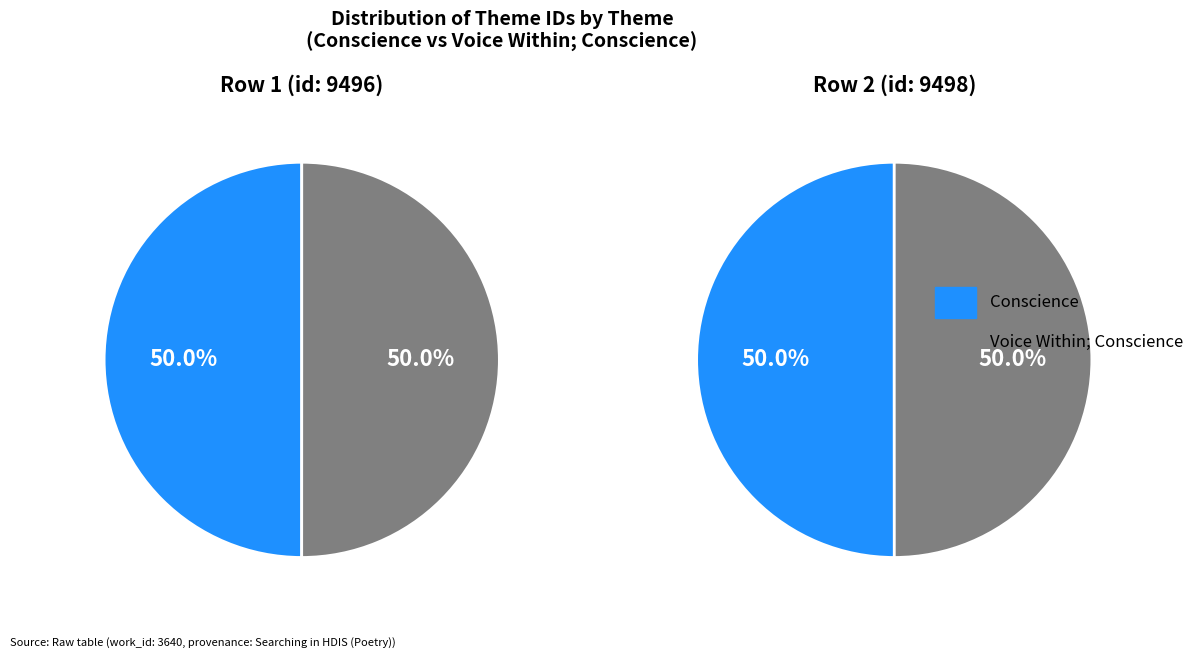

To the nearest percent, what is the combined percentage of Voice Within; Conscience and Conscience?

100%